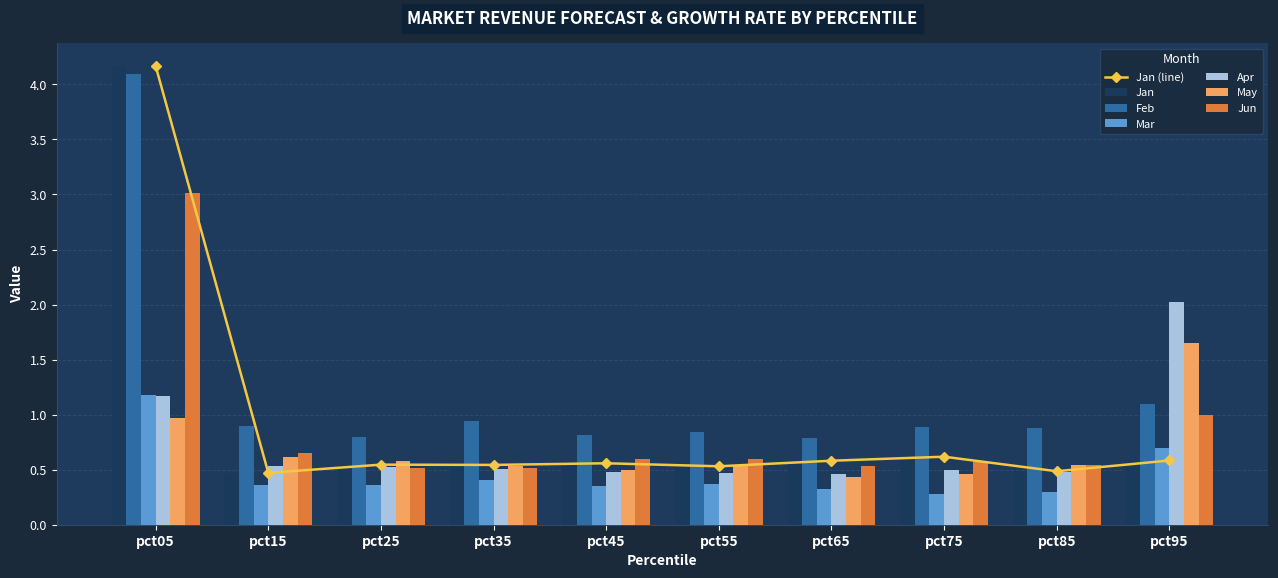

What is the maximum value for Jan?

4.2